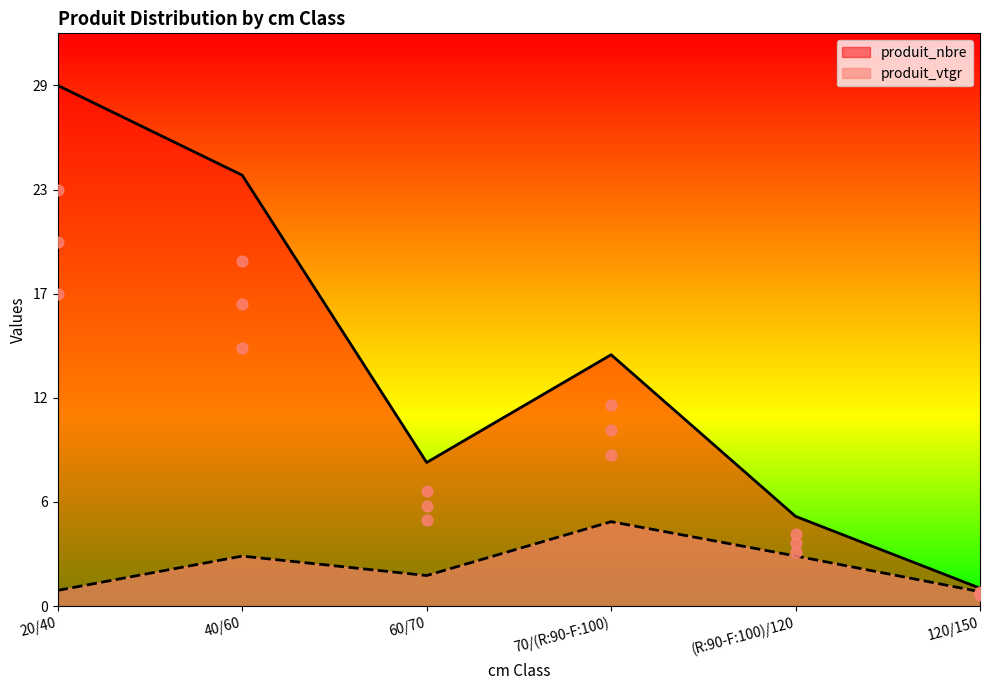

Is the value of produit_vtgr at 20/40 greater than the value of produit_nbre at 70/(R:90-F:100)?

No